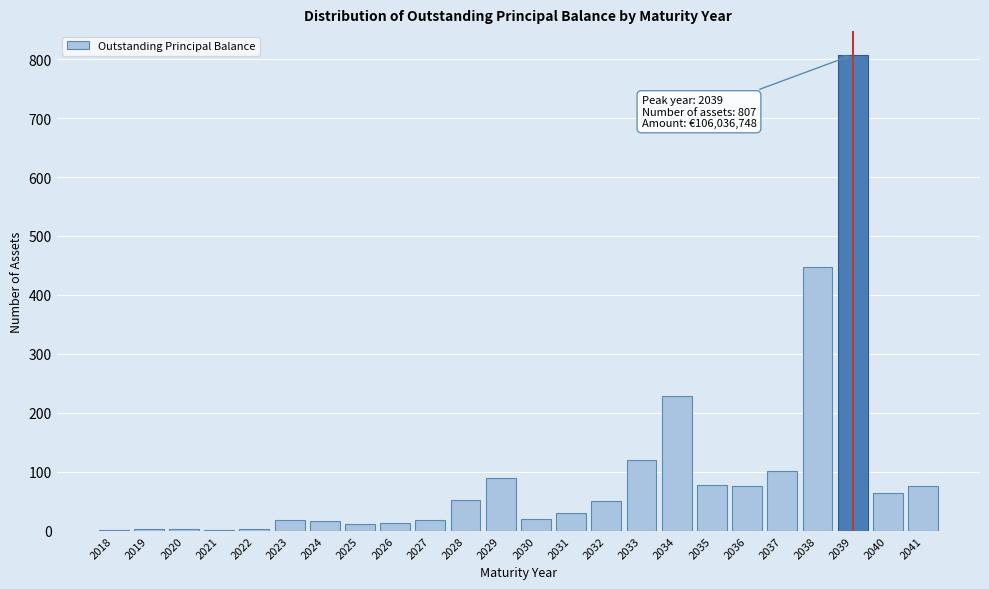

The chart shows a value of 127 at 2034. True or false?

False